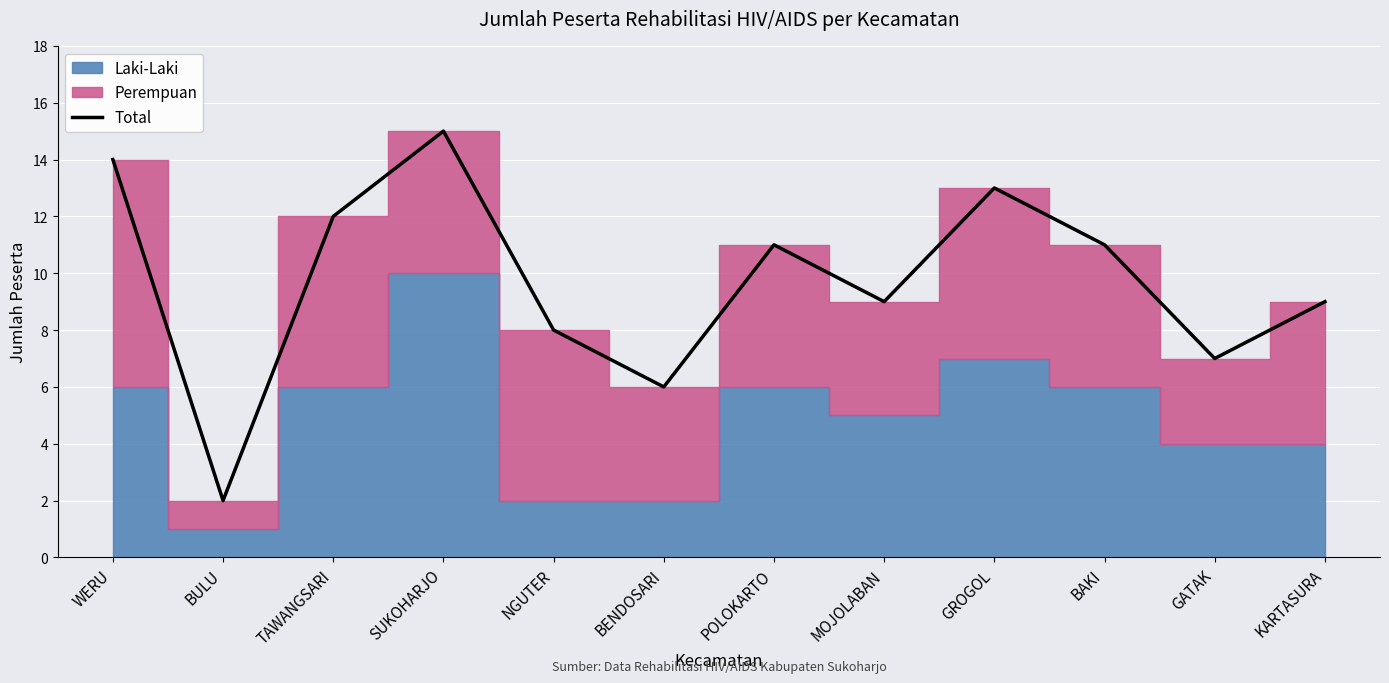

List the labels in order of value, smallest first.

BULU, BENDOSARI, GATAK, NGUTER, MOJOLABAN, KARTASURA, POLOKARTO, BAKI, TAWANGSARI, GROGOL, WERU, SUKOHARJO